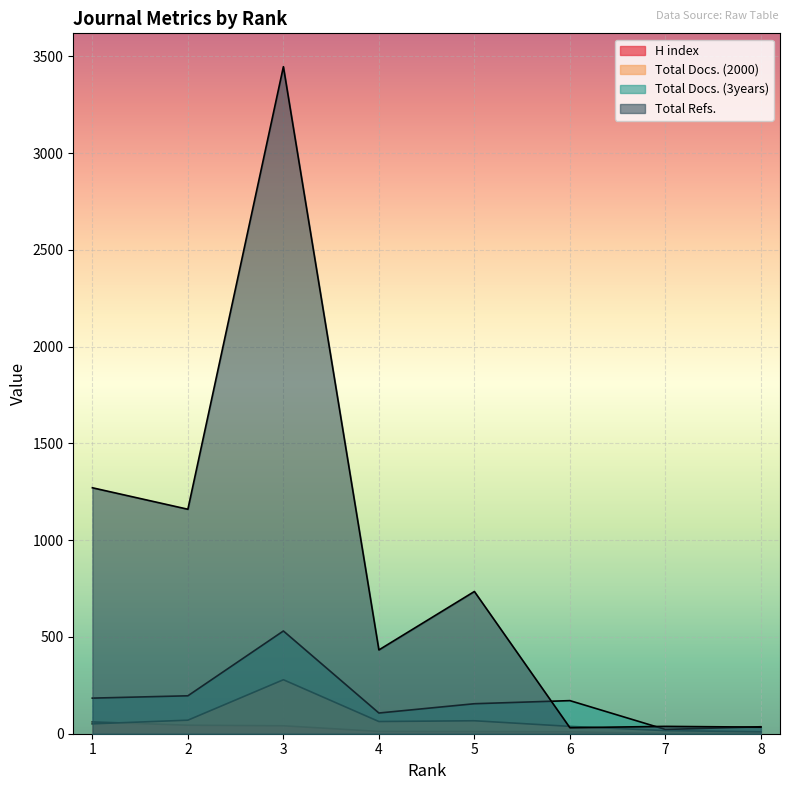

At 7, list the series in order from smallest to largest.

H index, Total Docs. (2000), Total Docs. (3years), Total Refs.